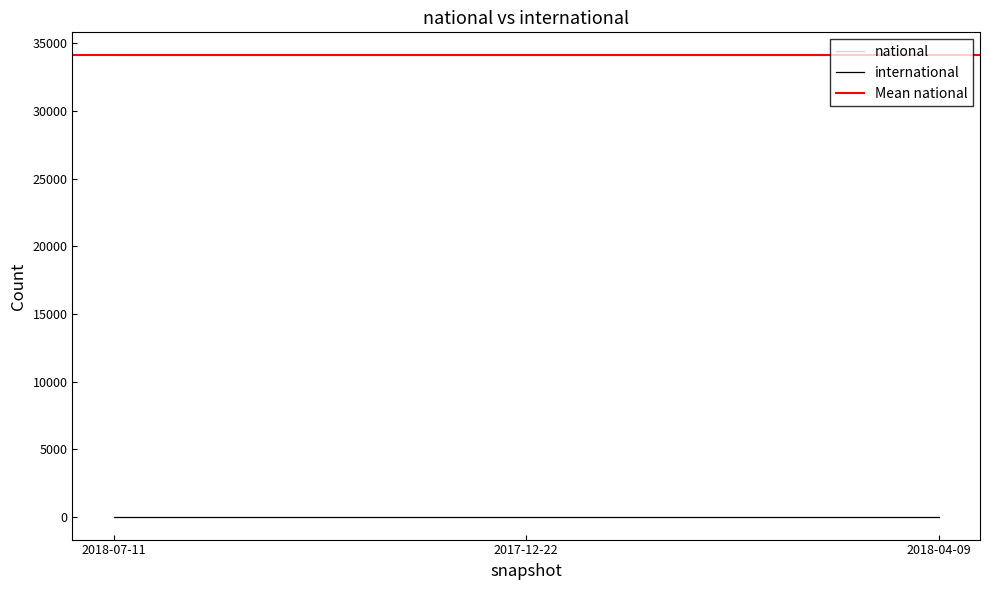

Is it true that international equals 11 at 2018-07-11?

False